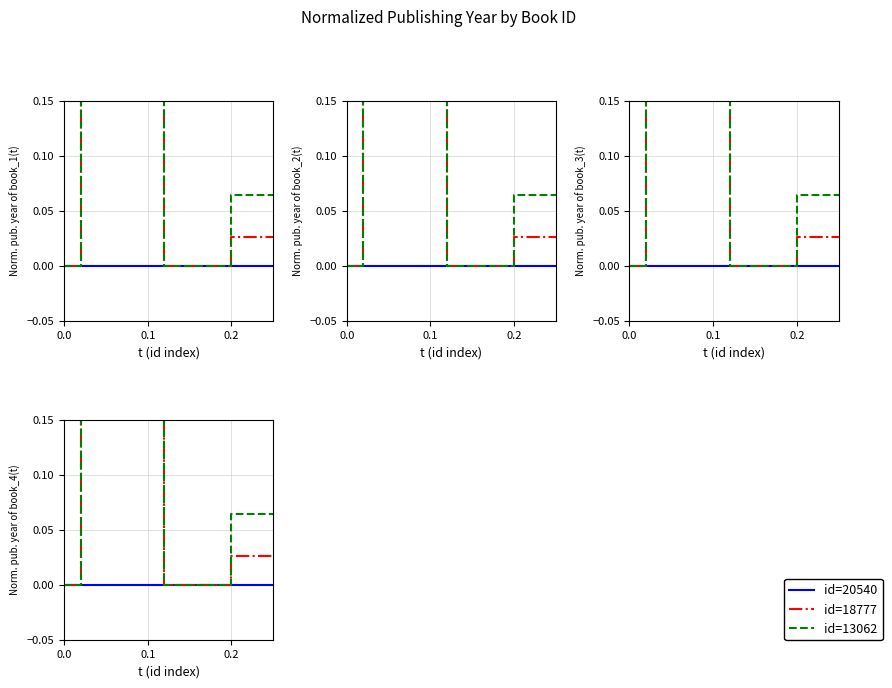

Which series has the largest total across all categories?

id=13062